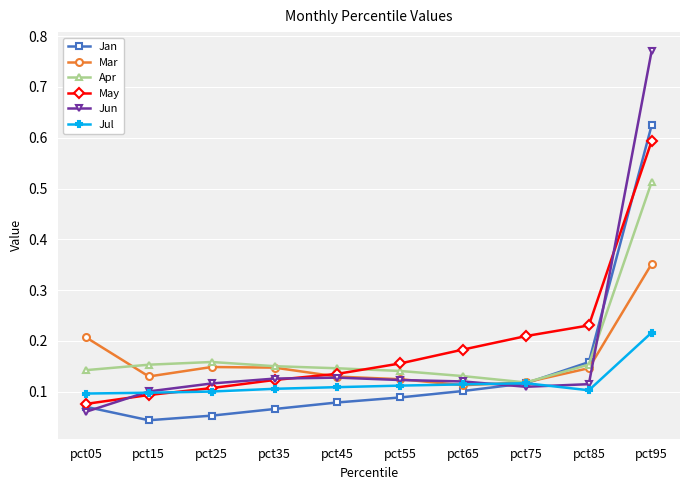

Where is the first local minimum for Jan?

pct15